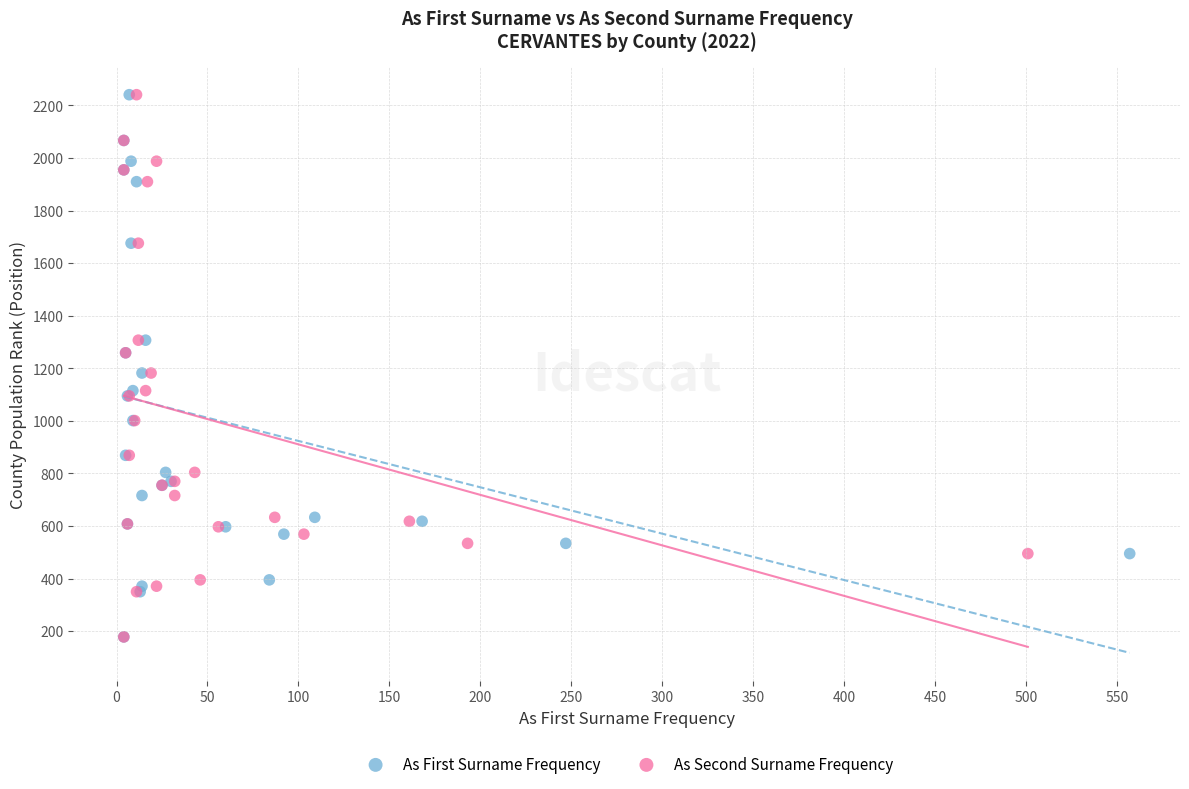

What are all the series names shown in the legend?

As First Surname Frequency, As Second Surname Frequency